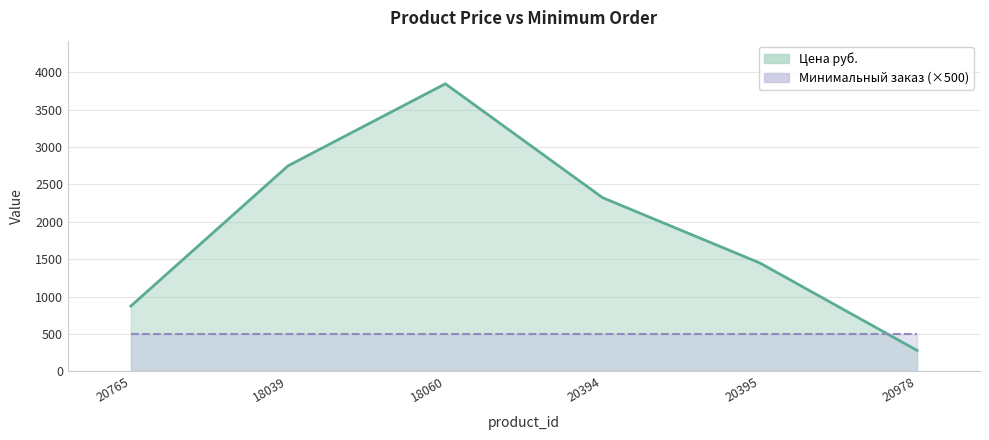

How many points are higher than both their immediate neighbors (excluding endpoints)?

1